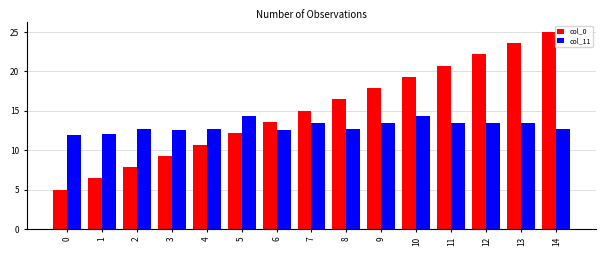

What is the value of the col_0 bar at the 15th from the left?

25.0